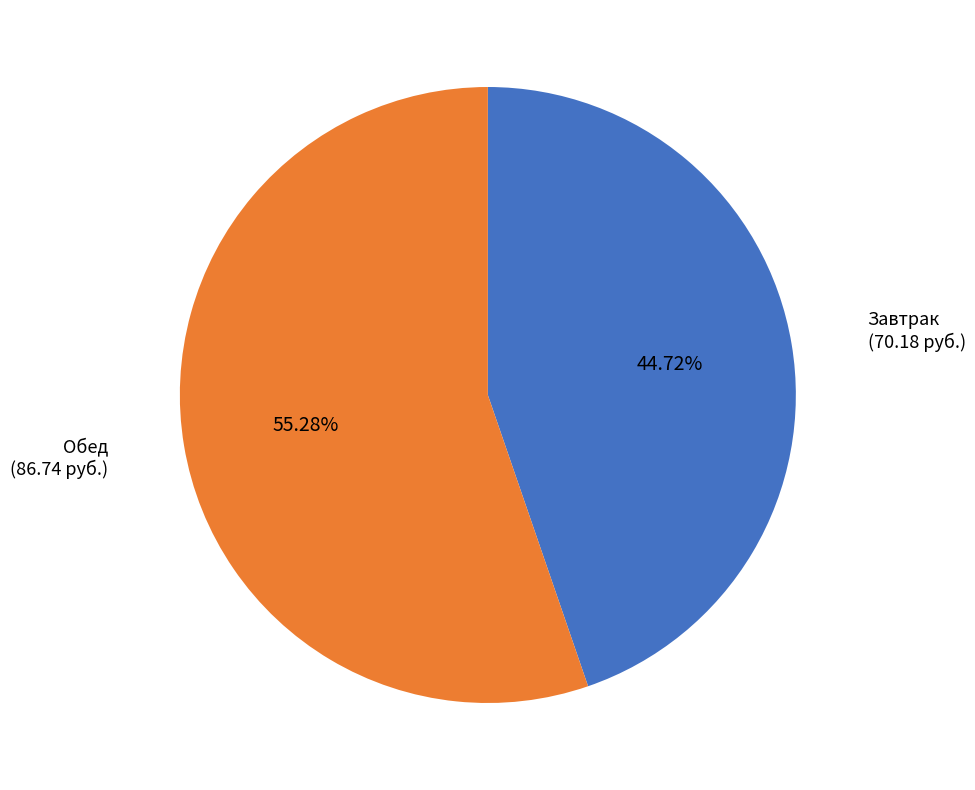

Approximately how many times larger is the value at Завтрак compared to Обед?

0.8